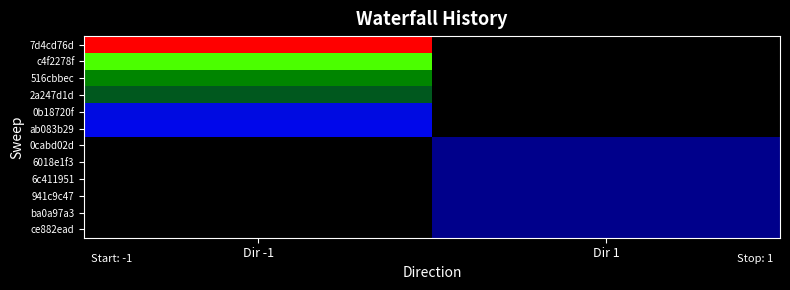

At how many categories does at least one series exceed 0?

1